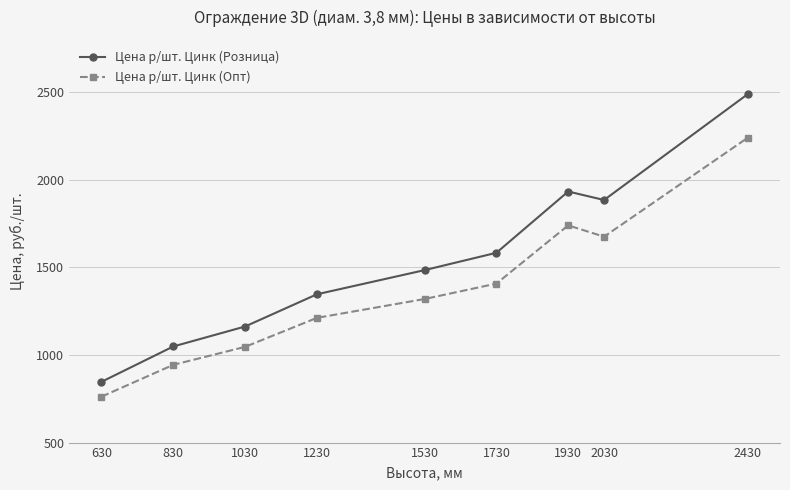

Between 1030 and 1930, which series saw the biggest shift?

Цена р/шт. Цинк (Розница)